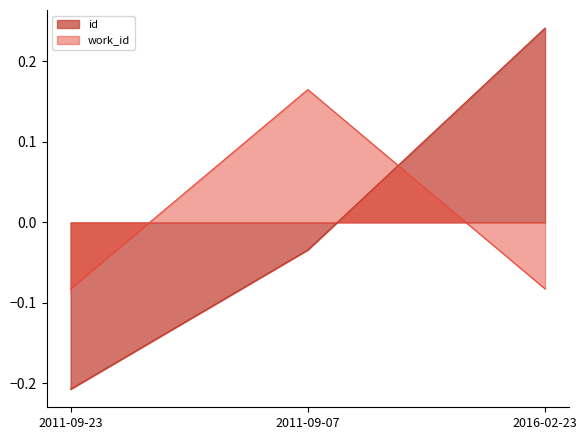

Reading left to right, list all the values displayed in this chart.

id: 2011-09-23=-0.2	2011-09-07=-0.0	2016-02-23=0.2
work_id: 2011-09-23=-0.1	2011-09-07=0.2	2016-02-23=-0.1